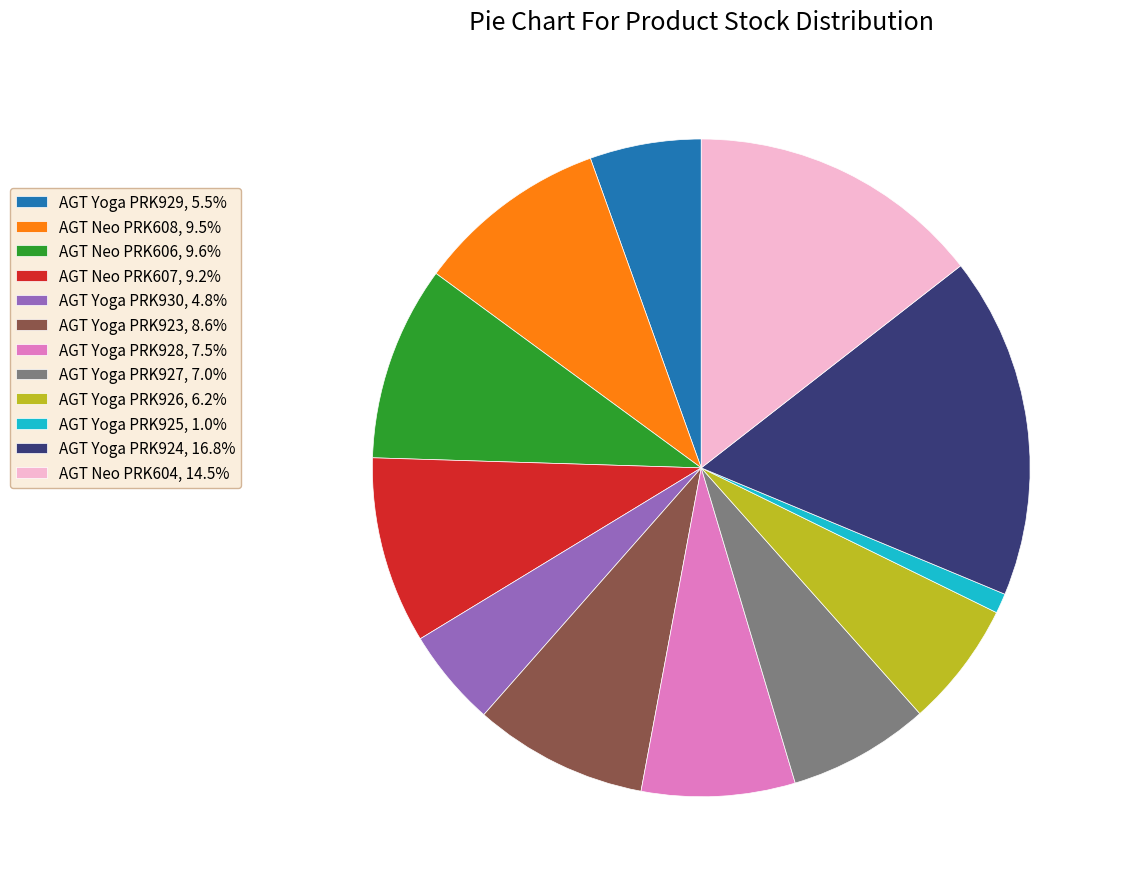

Is there a majority slice in this chart?

No